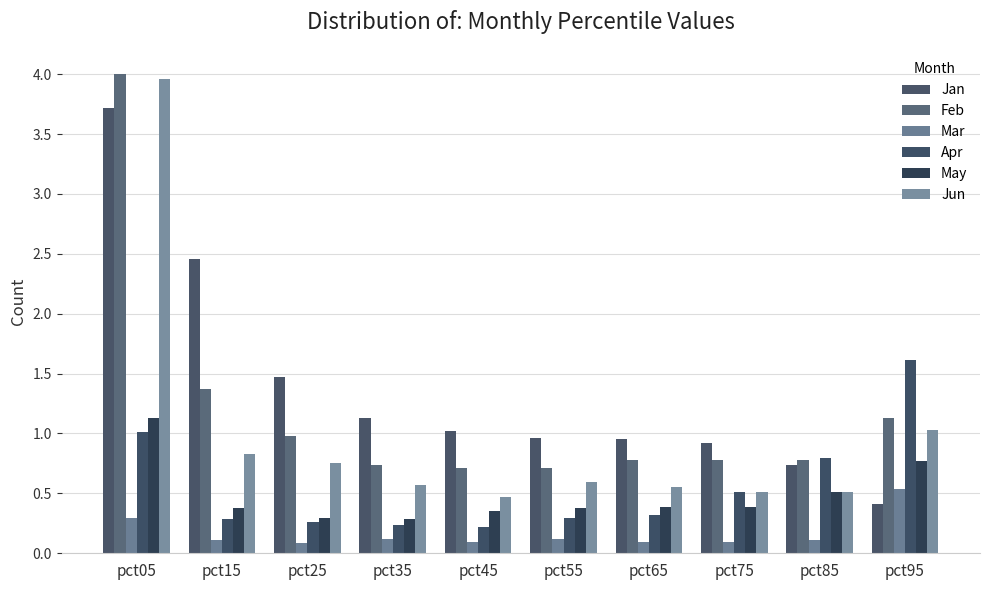

Are the bars horizontal?

No